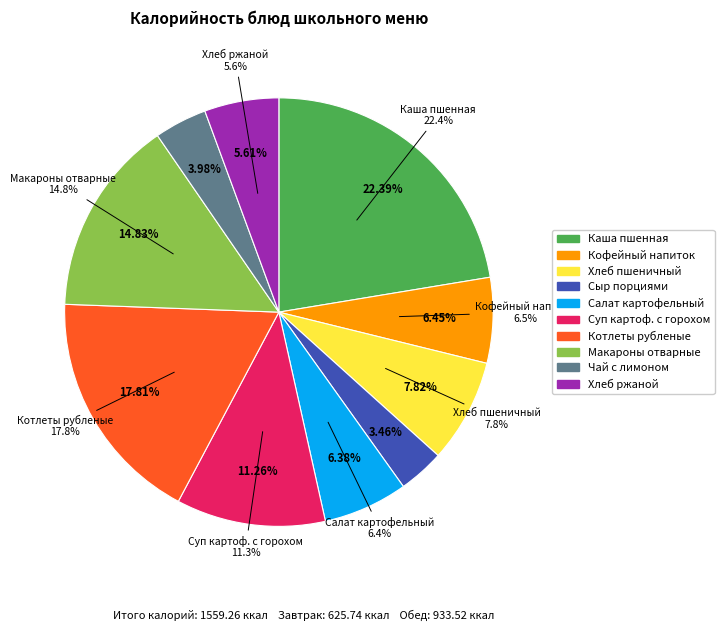

Is there any slice that represents more than half of the pie?

No